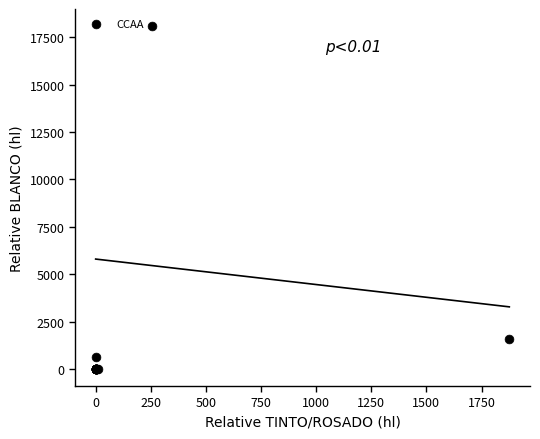

What Y value in the scatter plot is closest to 9043?

1580